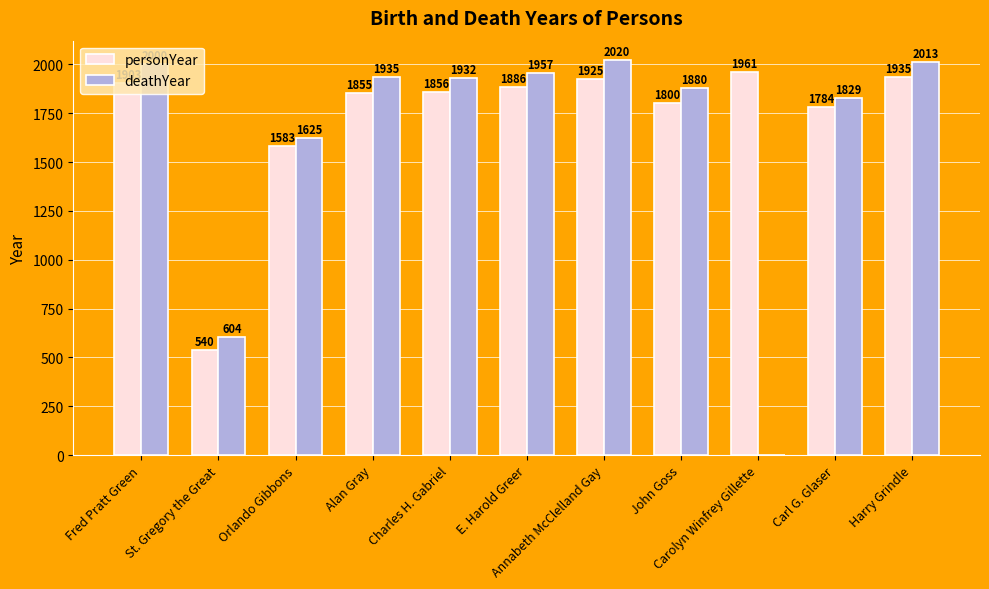

How many values in deathYear are above zero?

10